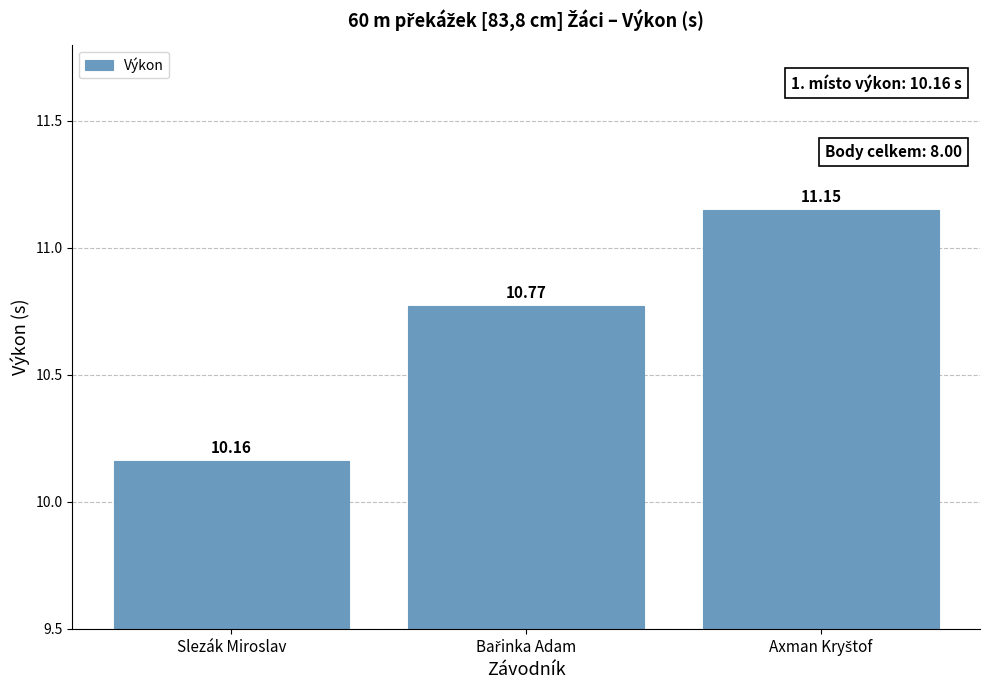

What is the label of the 1st bar from the left?

Slezák Miroslav